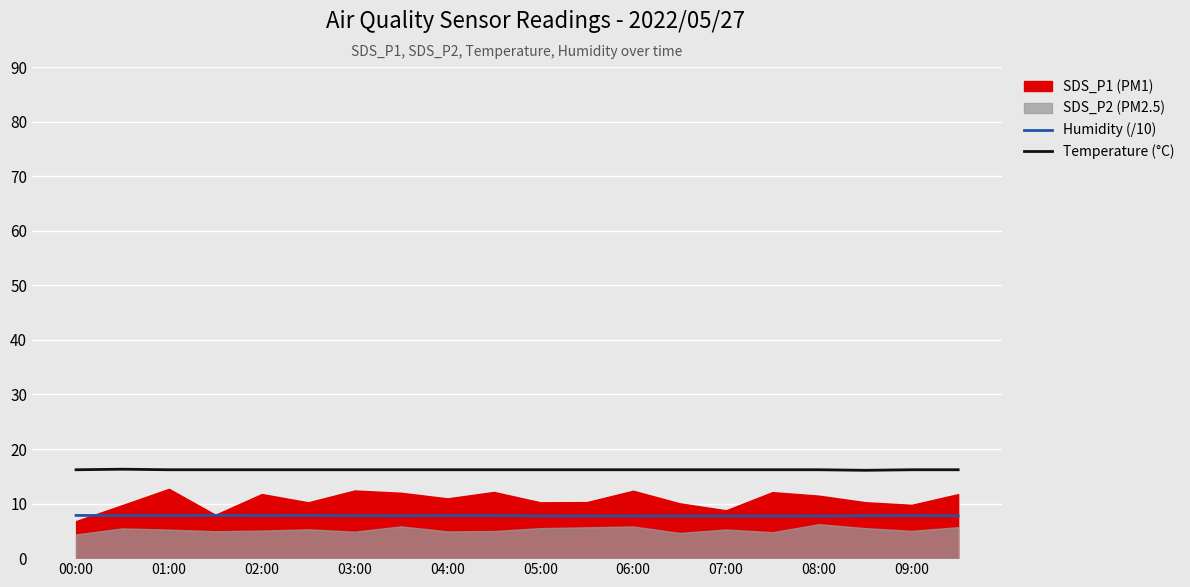

What is the maximum value for Temperature (°C)?

16.3